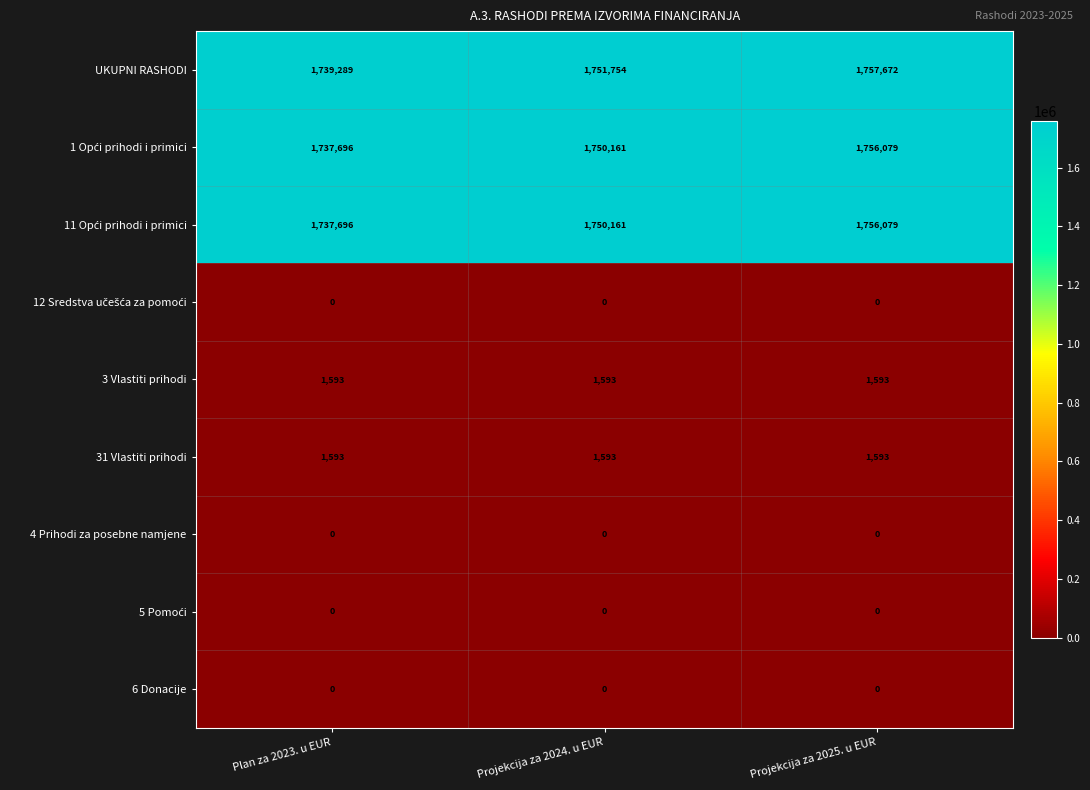

At which category is the sum across all series the highest?

Projekcija za 2025. u EUR